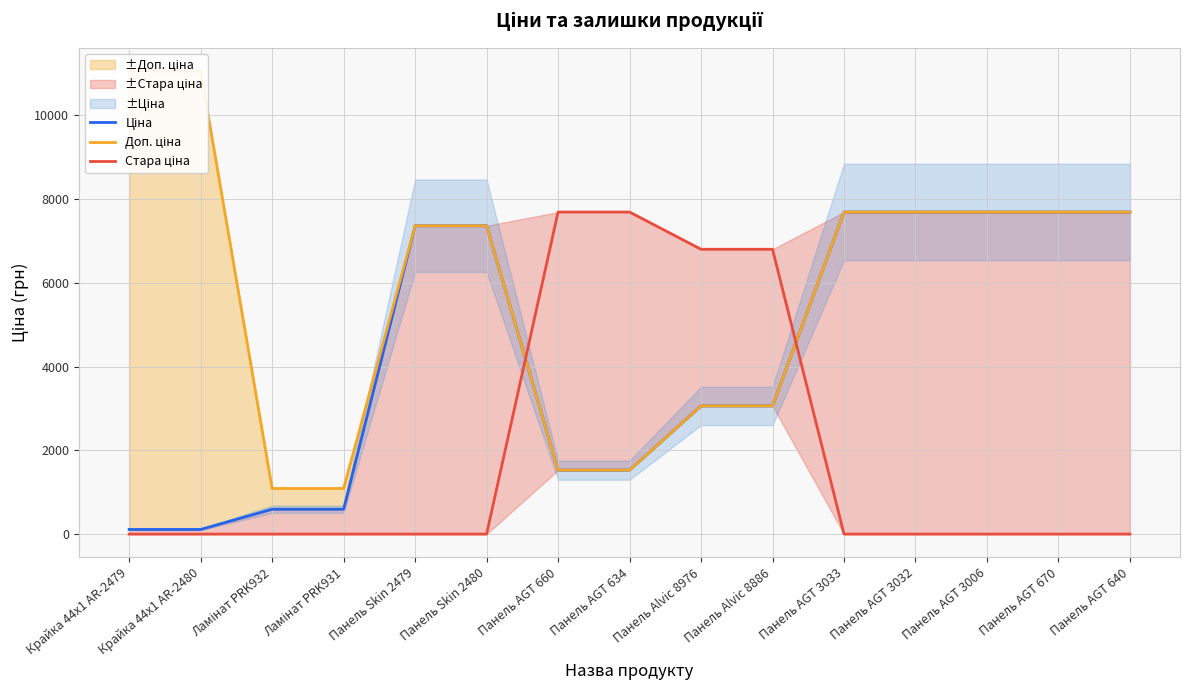

What is the difference between the highest and lowest values at Панель AGT 3033?

7688.0